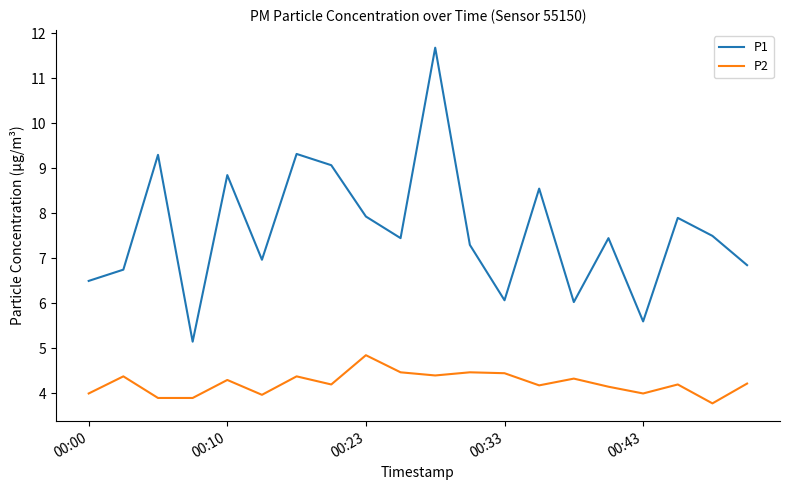

What are all the series names shown in the legend?

P1, P2